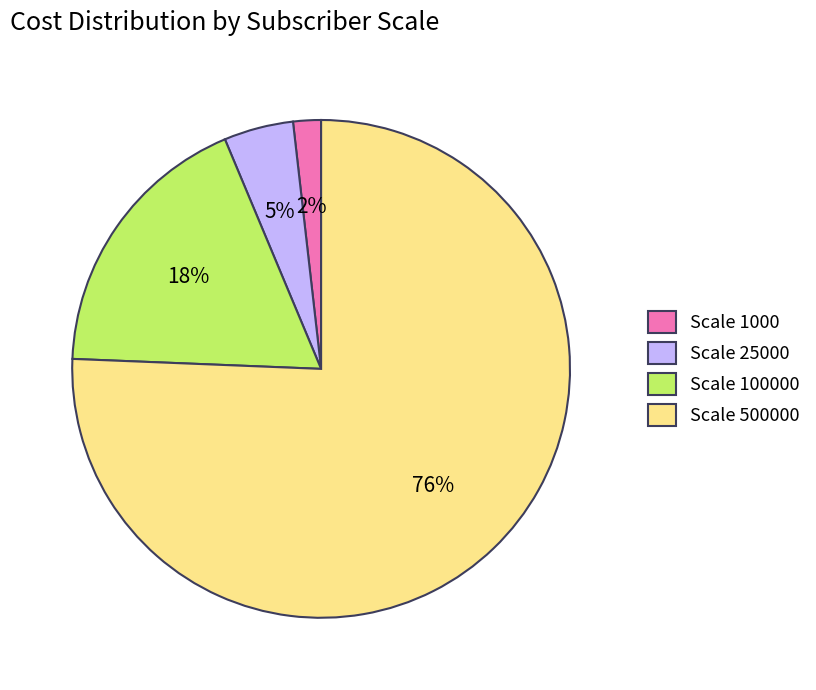

Which slice is the smallest?

Scale 1000